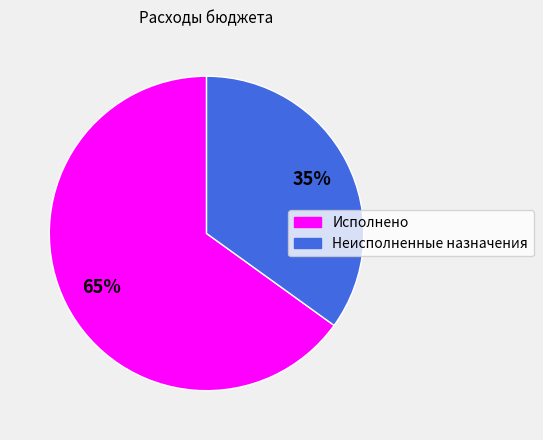

Count the number of slices in the pie.

2